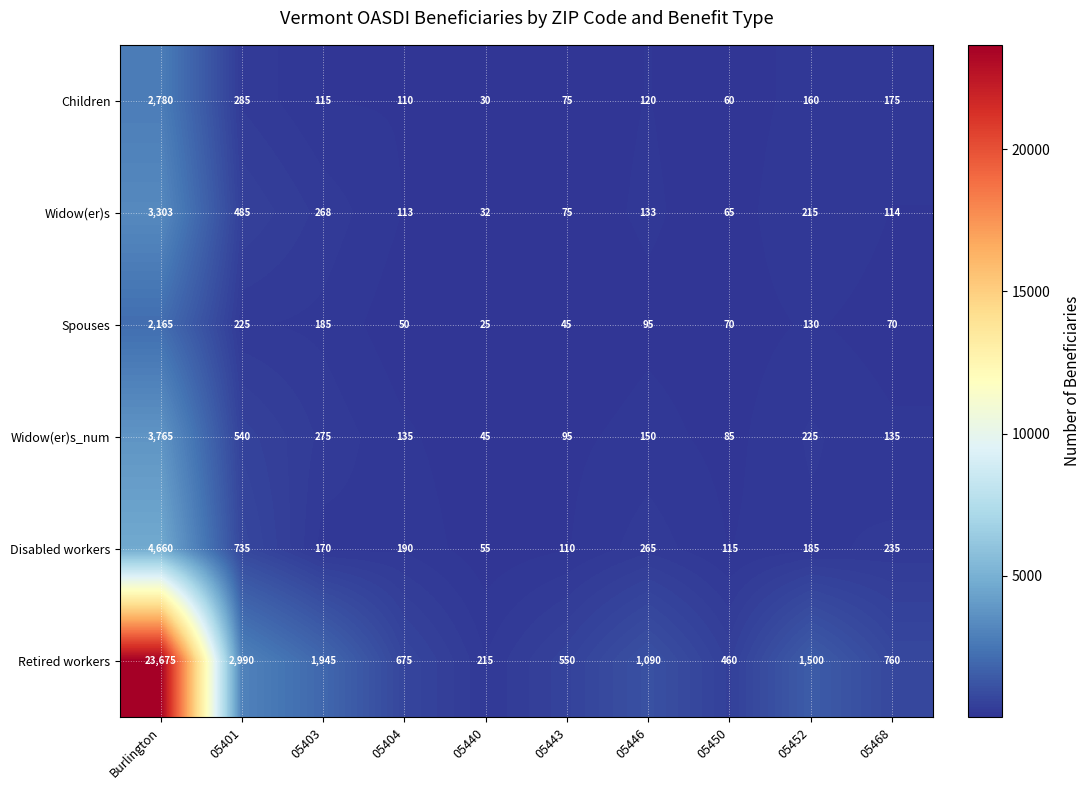

What is the approximate value of Widow(er)s at 05468, to the nearest 100?

100